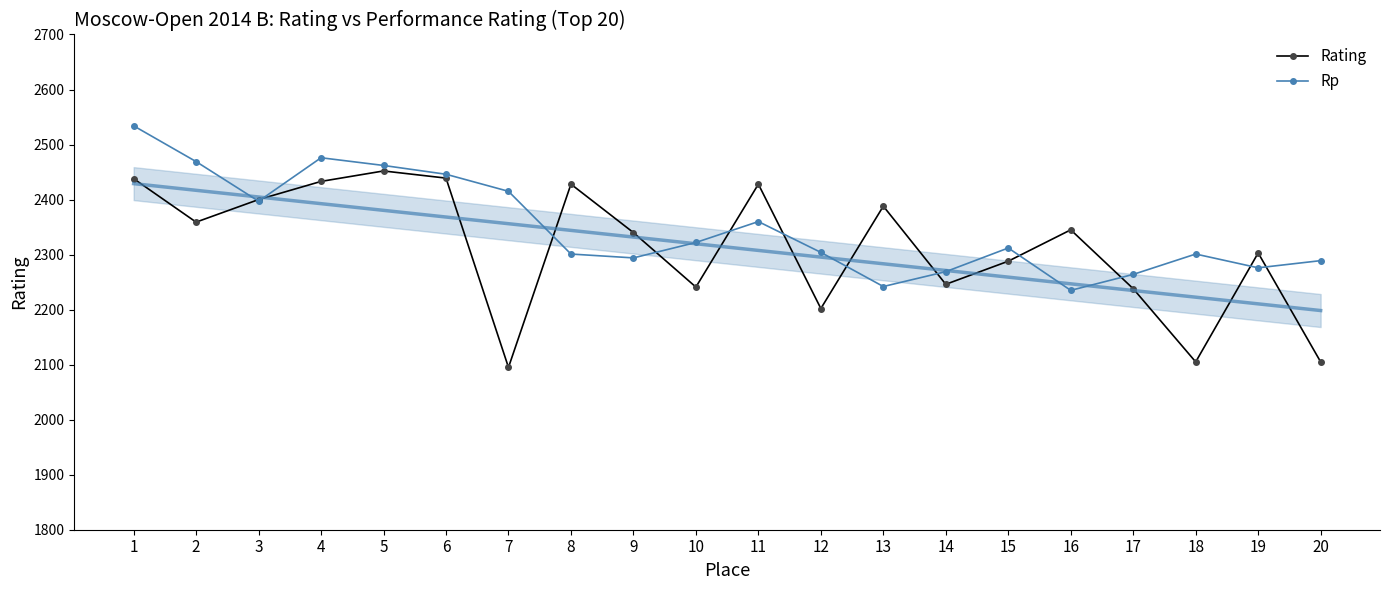

Rank the series by their average value, from lowest to highest.

Rating, Rp